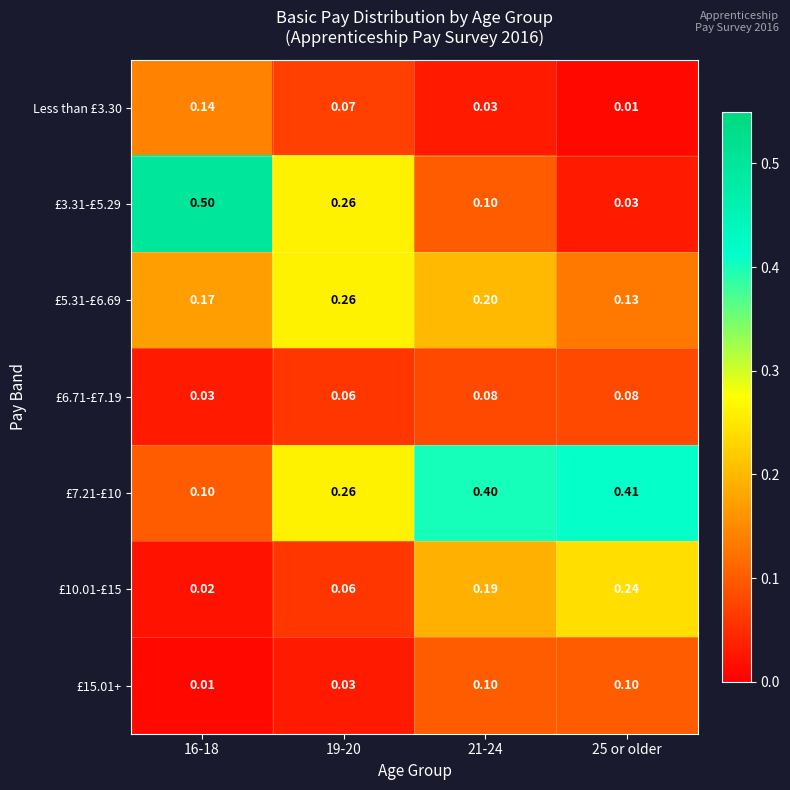

At which category does the chart reach its peak across all series?

16-18